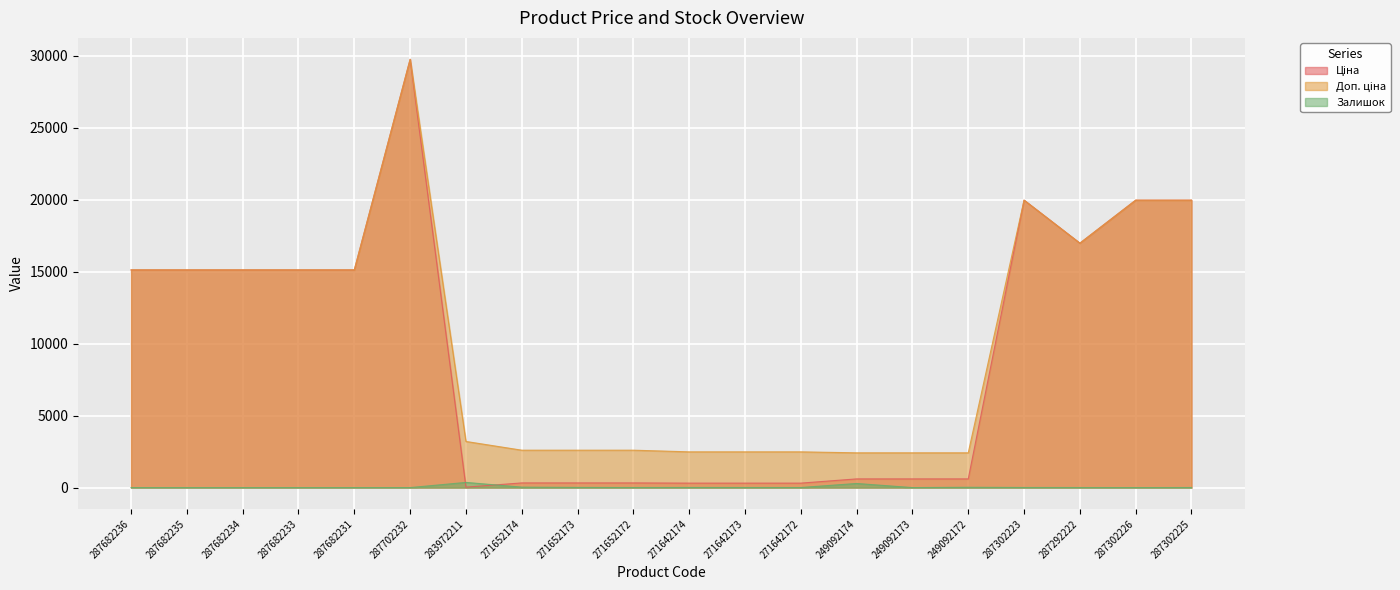

What is the difference between the Ціна values at 287682236 and 271652173?

14795.2